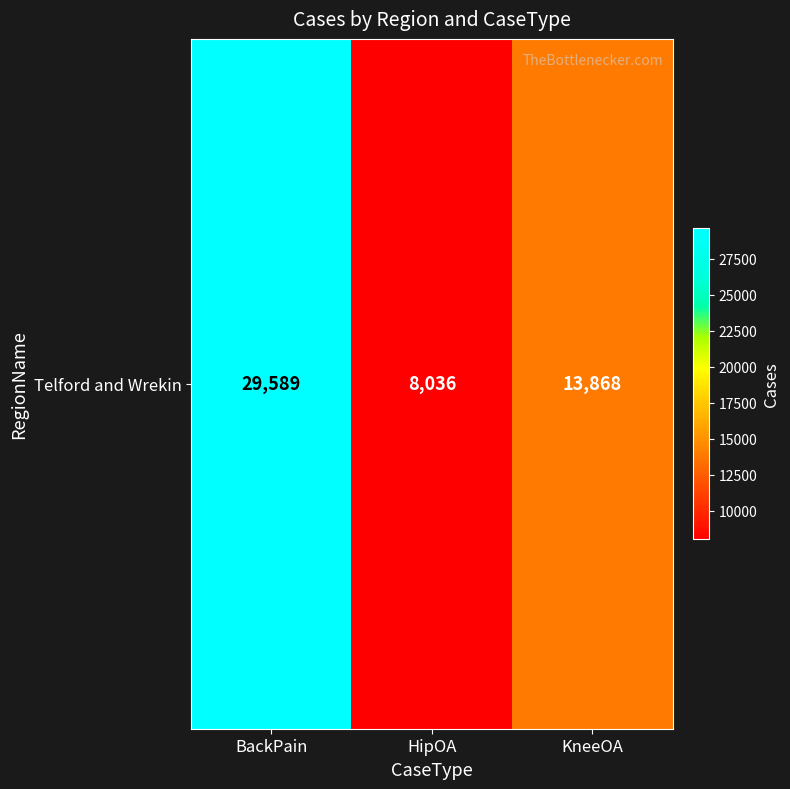

What is the difference between the maximum and minimum values?

21553